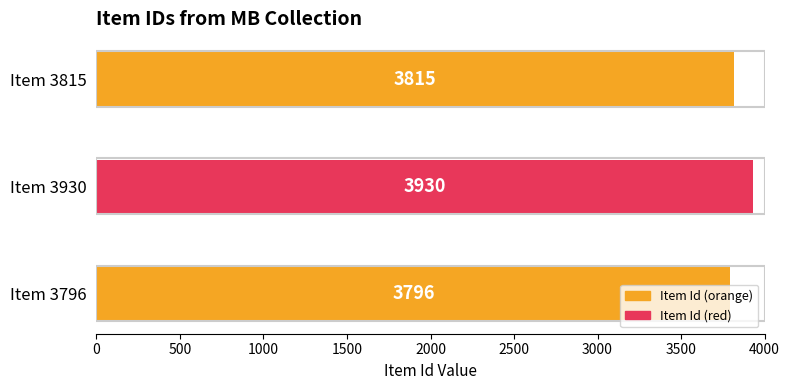

What is the difference between the maximum and minimum values?

134